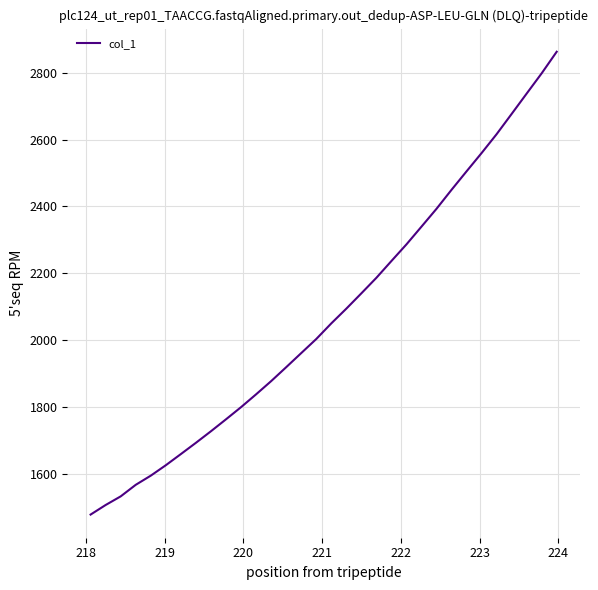

What is the difference between the maximum and minimum values?

1382.6